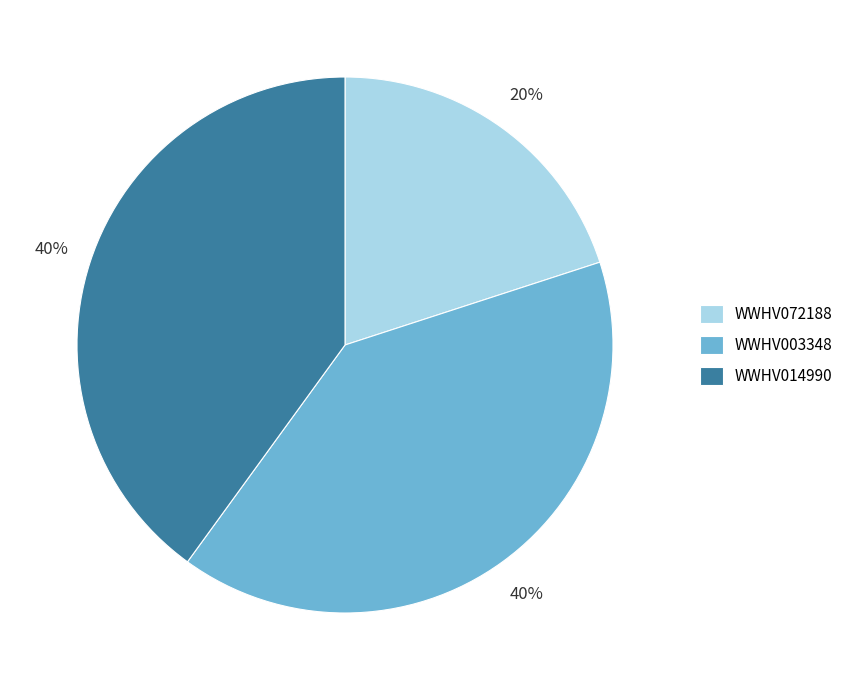

What is the ratio of the value at WWHV072188 to the value at WWHV014990?

0.5